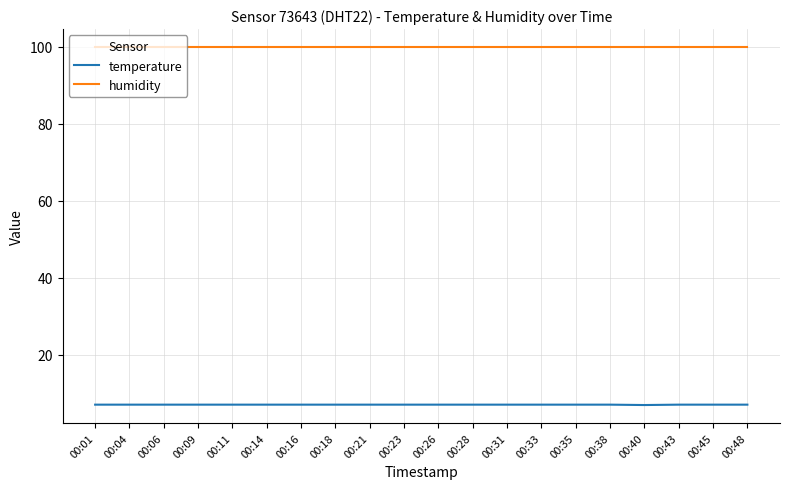

What is the greatest value displayed?

99.9